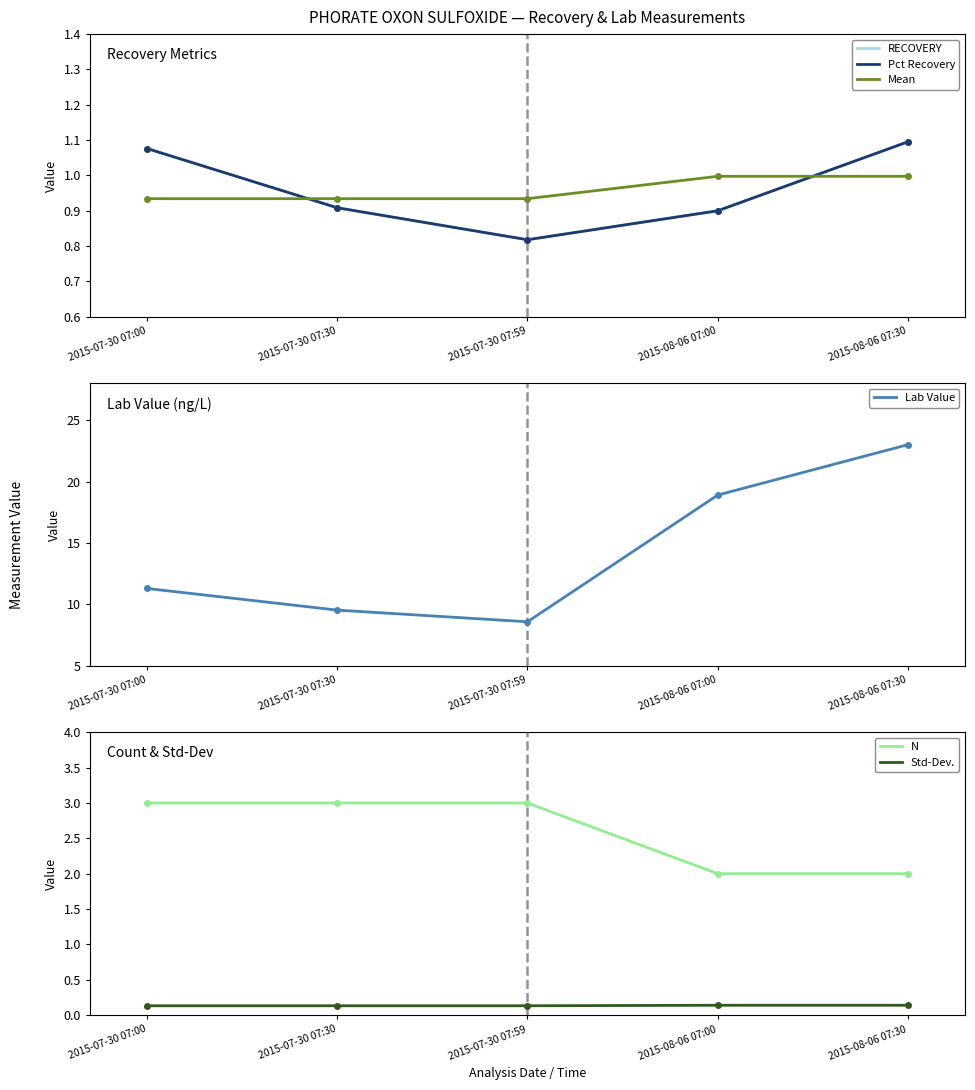

True or false: Lab Value and N cross at least once.

False